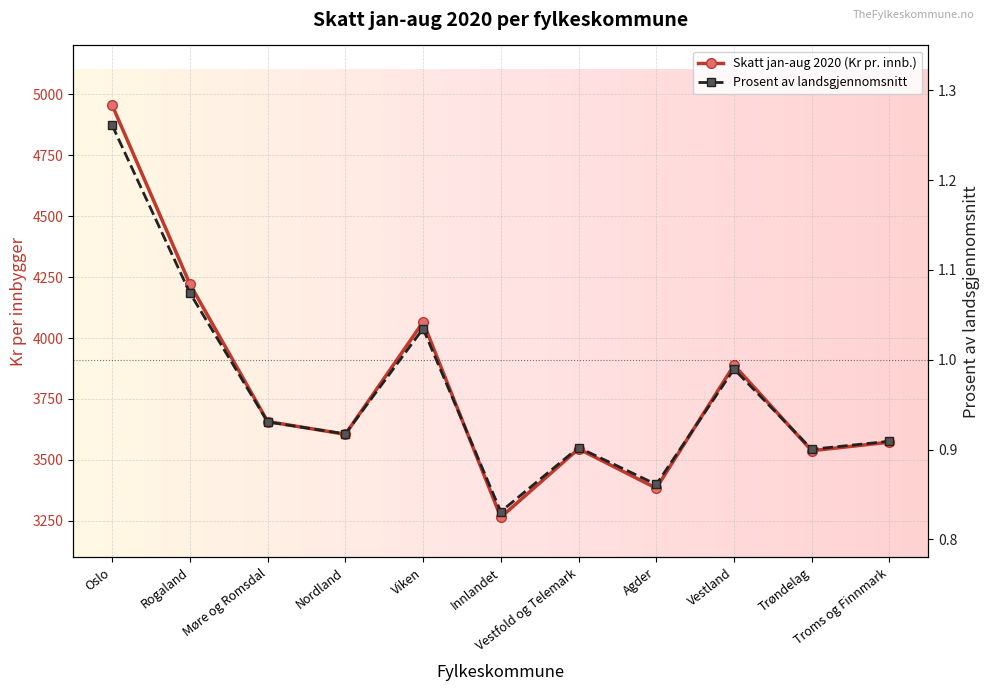

What is the smallest value displayed?

0.8